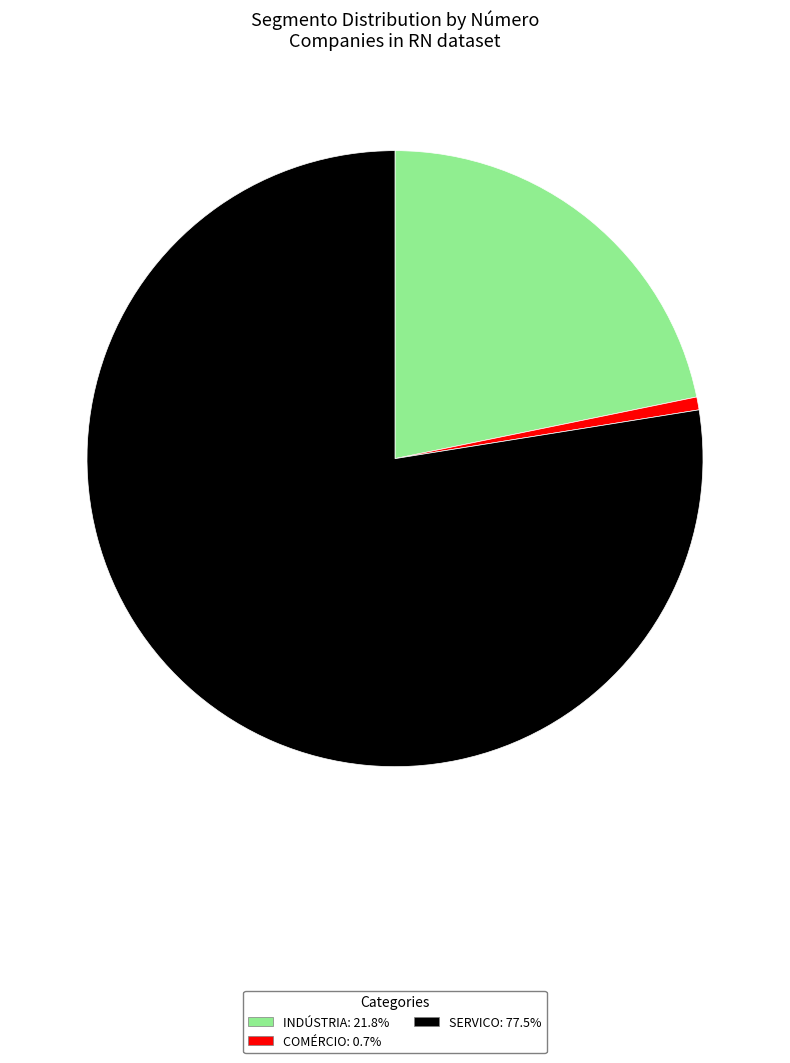

Do COMÉRCIO and SERVICO together represent more than half of the pie?

Yes